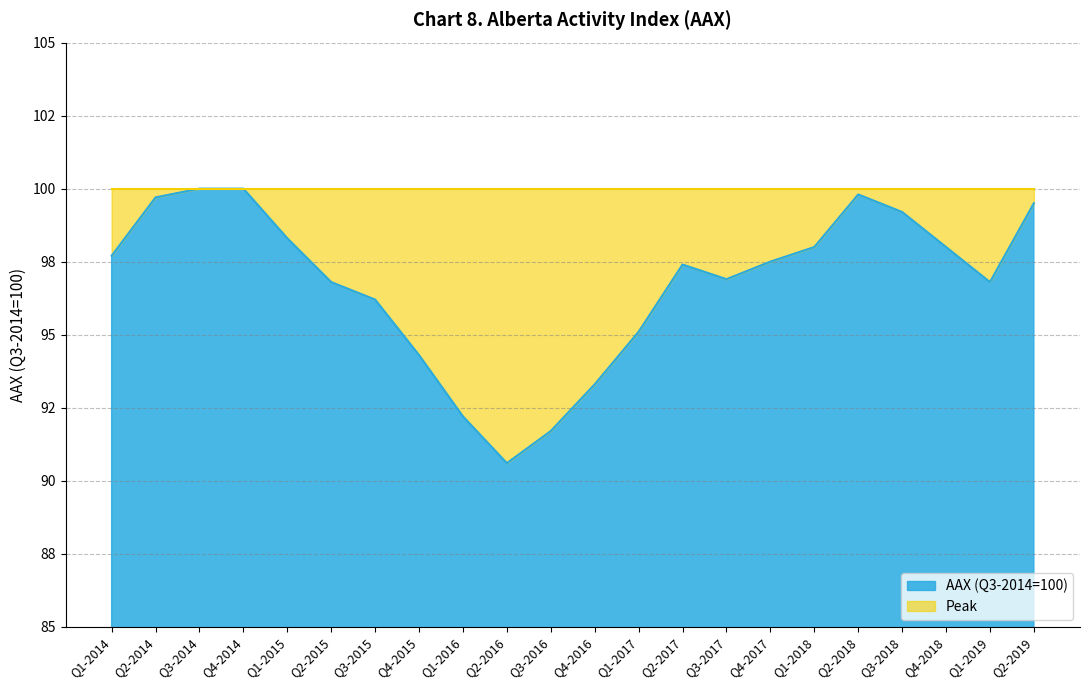

What is the difference between the maximum and minimum values?

9.4